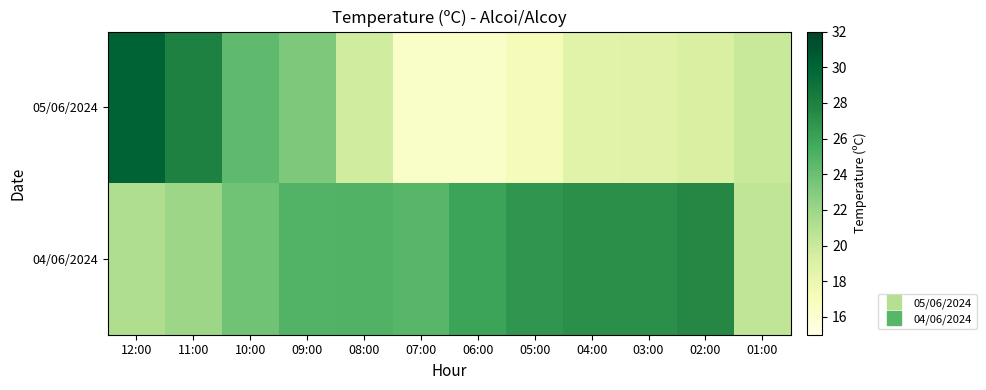

Reading left to right, what are all the values shown in this chart?

05/06/2024: 12:00=30.1	11:00=27.9	10:00=24.4	09:00=23.3	08:00=19.7	07:00=16.4	06:00=16.4	05:00=17.2	04:00=18.7	03:00=18.8	02:00=19.2	01:00=20.1
04/06/2024: 12:00=21.2	11:00=22.0	10:00=23.8	09:00=24.9	08:00=25.0	07:00=24.7	06:00=26.0	05:00=26.8	04:00=27.1	03:00=27.1	02:00=27.5	01:00=20.4